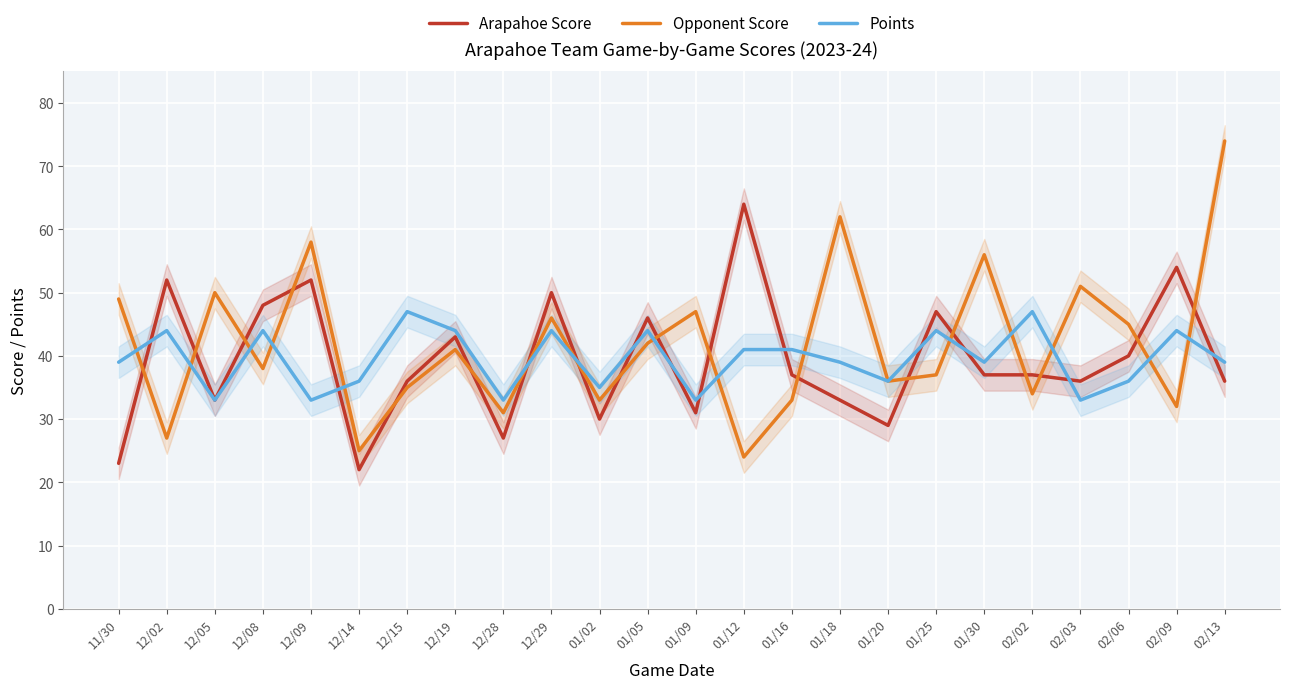

How many data points in Opponent Score are above 41?

11